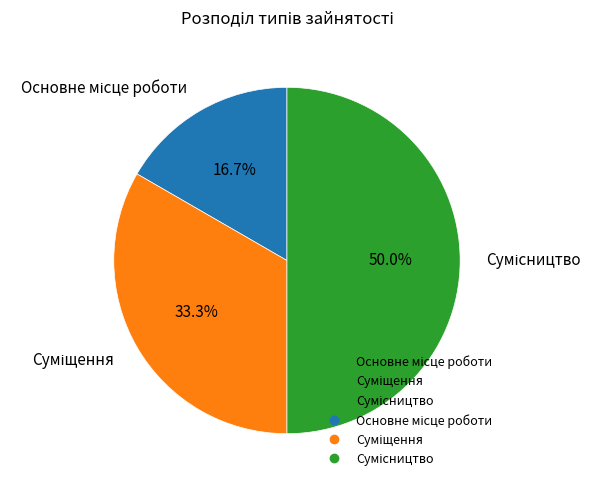

To the nearest percent, what percentage of the pie is Сумісництво?

50%